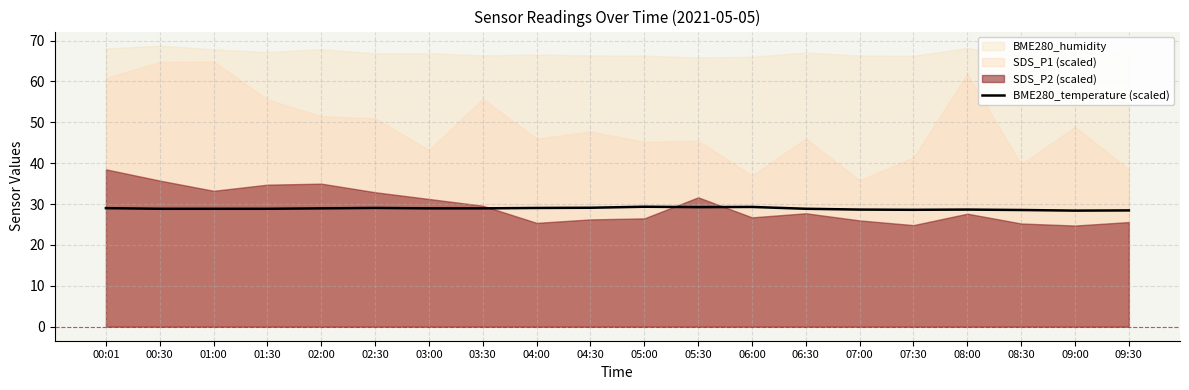

What is the maximum value for BME280_temperature (scaled)?

29.4